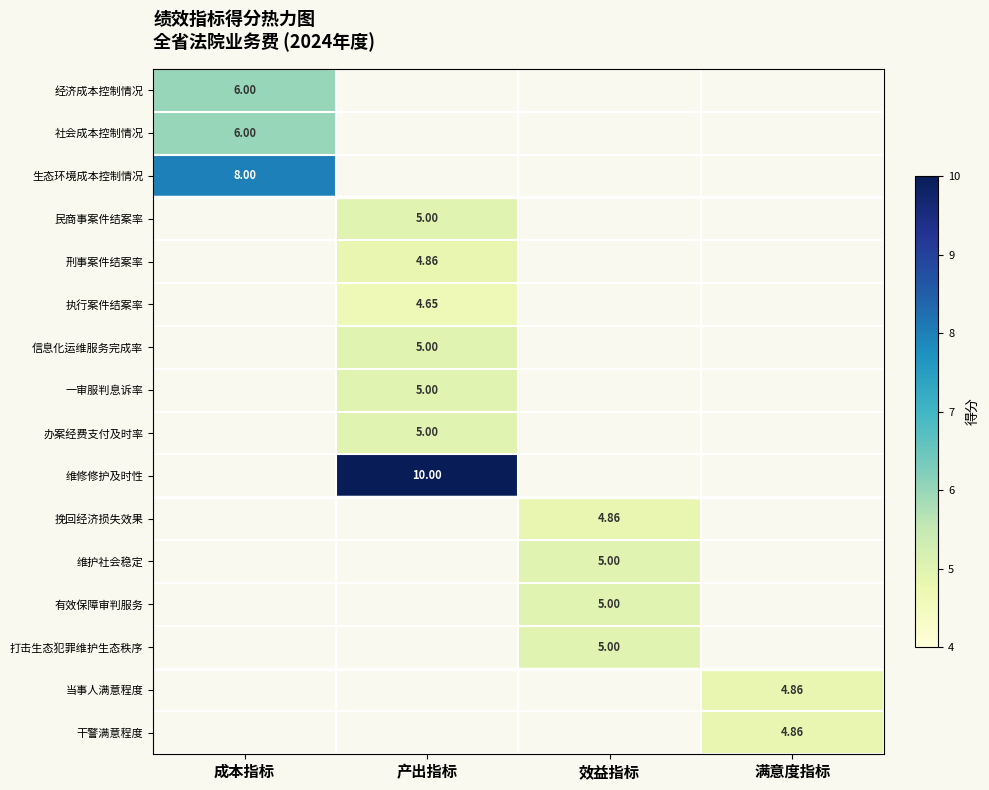

How many values in 信息化运维服务完成率 are above zero?

1